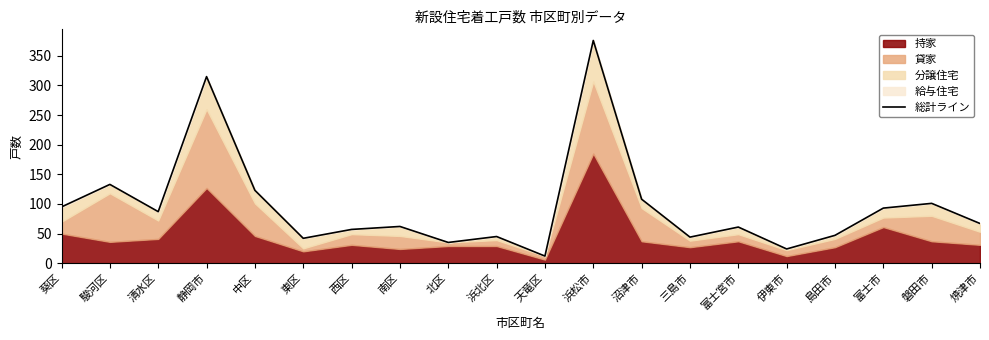

What is the label of the 3rd point from the left?

清水区